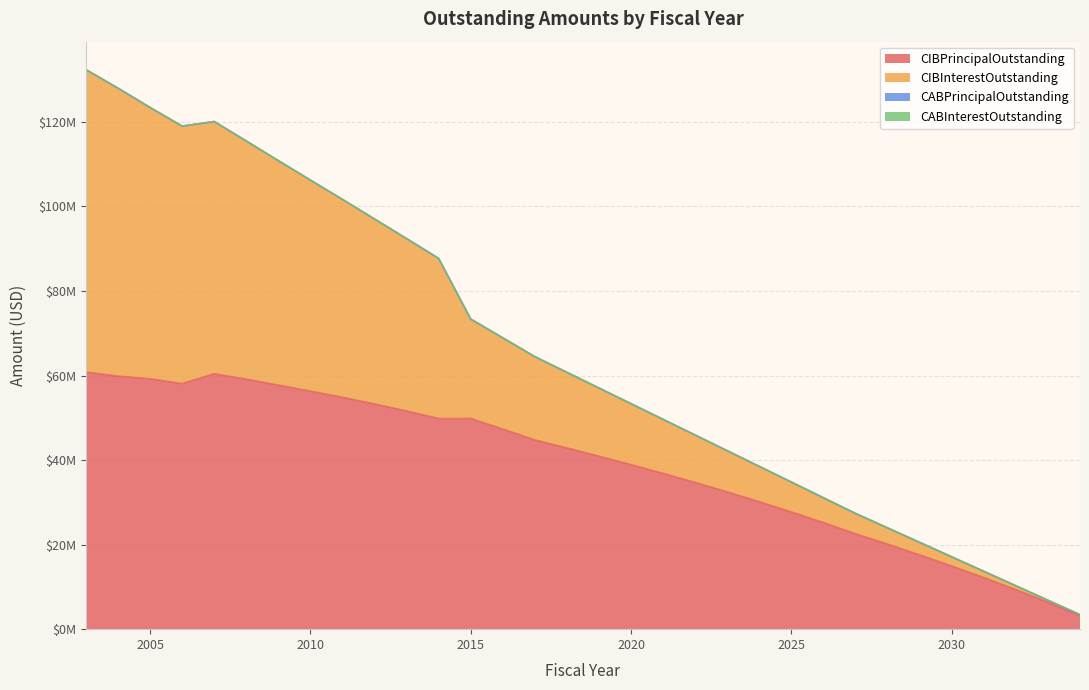

What is the difference between the highest and lowest values at 2005?

64180843.3